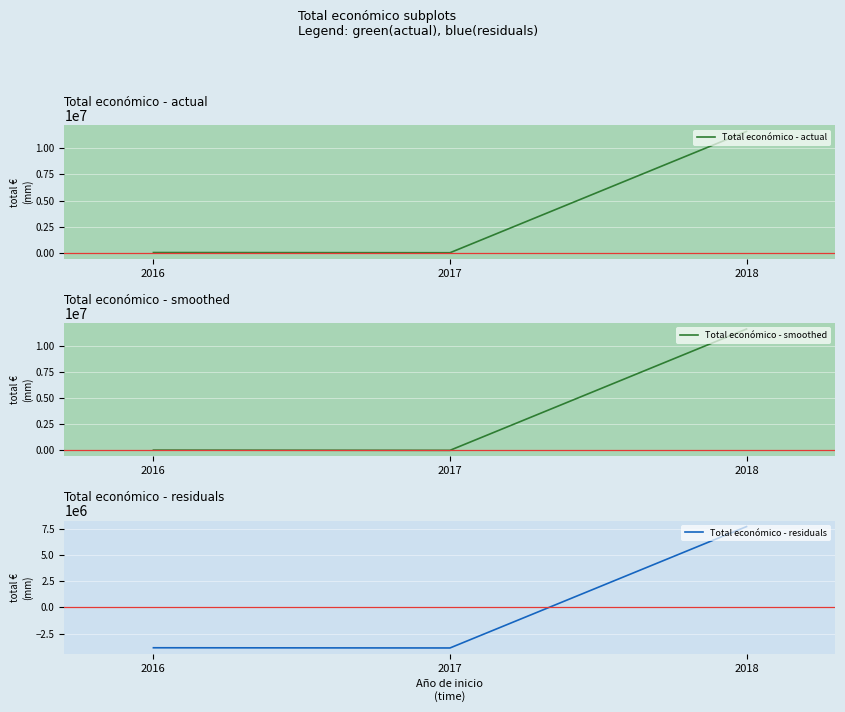

What is the total value across all series at 2017?

-3867840.3